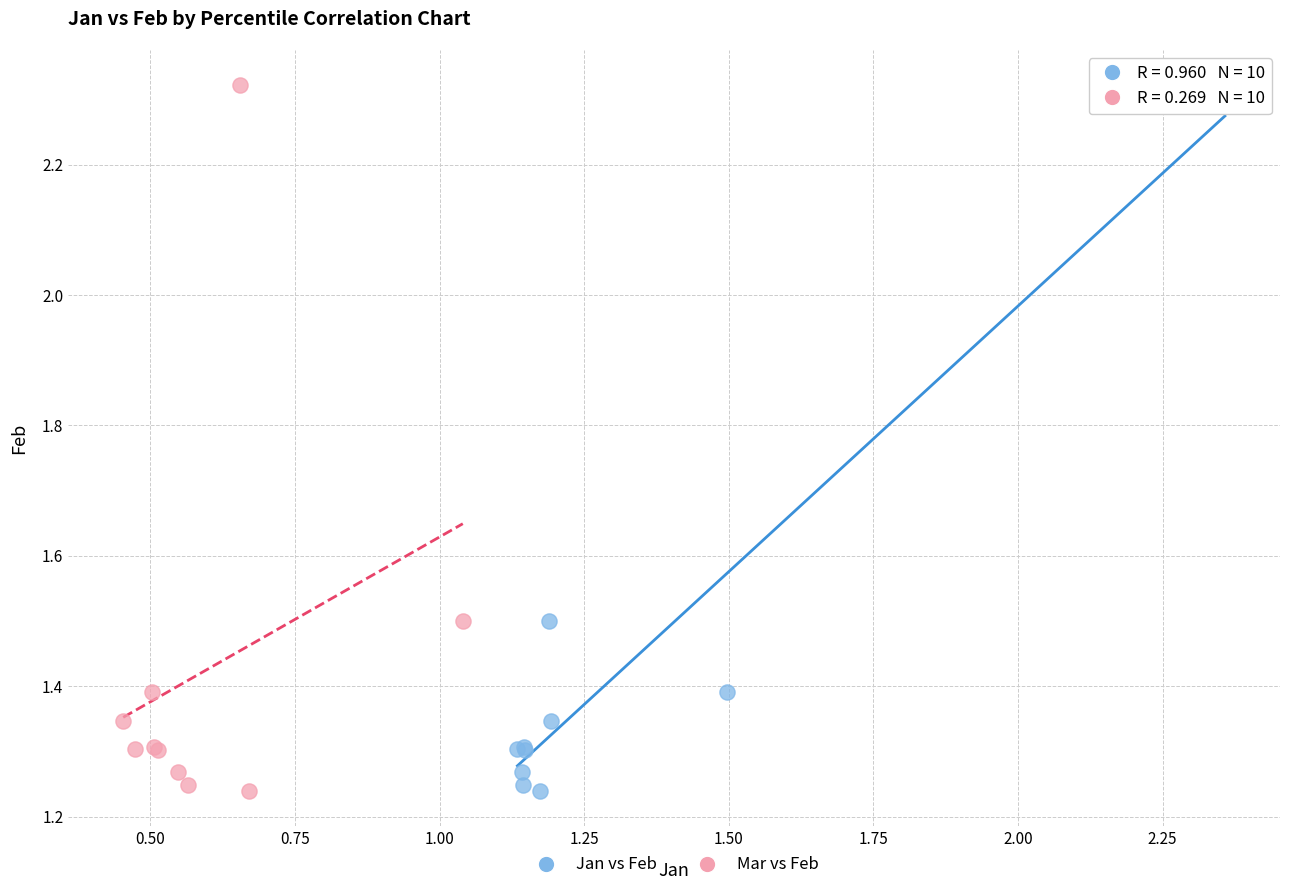

What are all the series names shown in the legend?

Jan vs Feb, Mar vs Feb